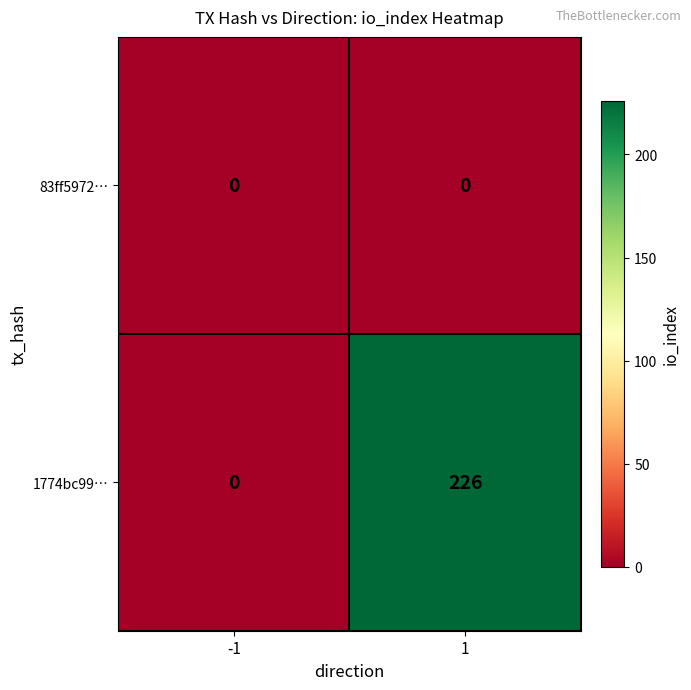

At how many categories does at least one series exceed 168?

1